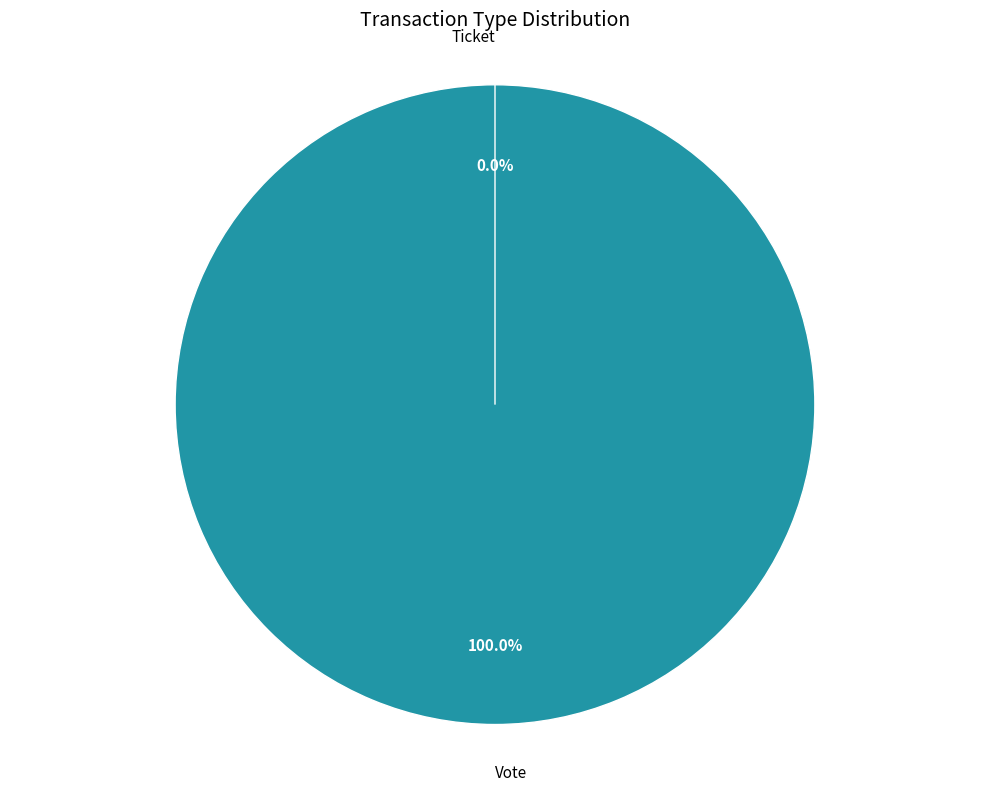

To the nearest percent, what is the combined percentage of Ticket and Vote?

100%